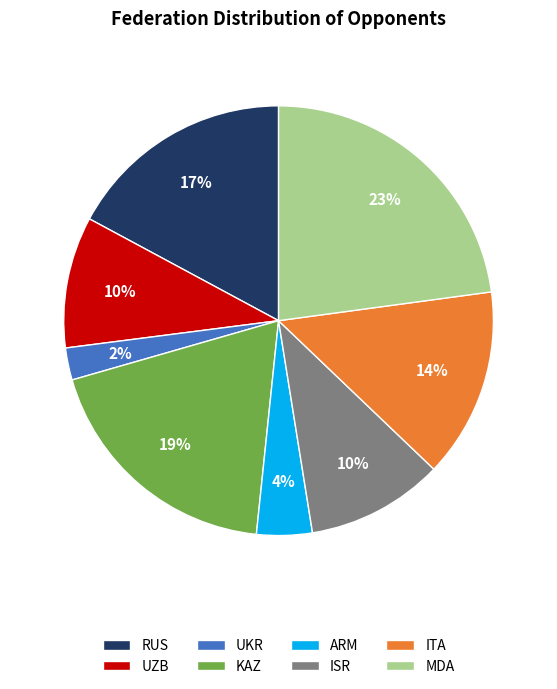

To the nearest percent, what is the average slice percentage?

12%